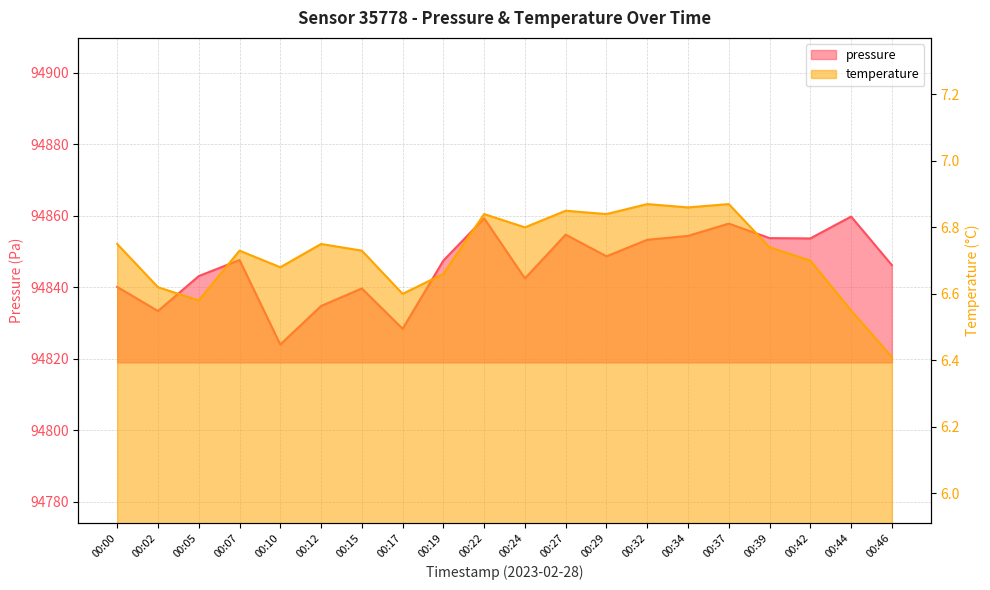

Which series changed the most between 00:22 and 00:44?

pressure